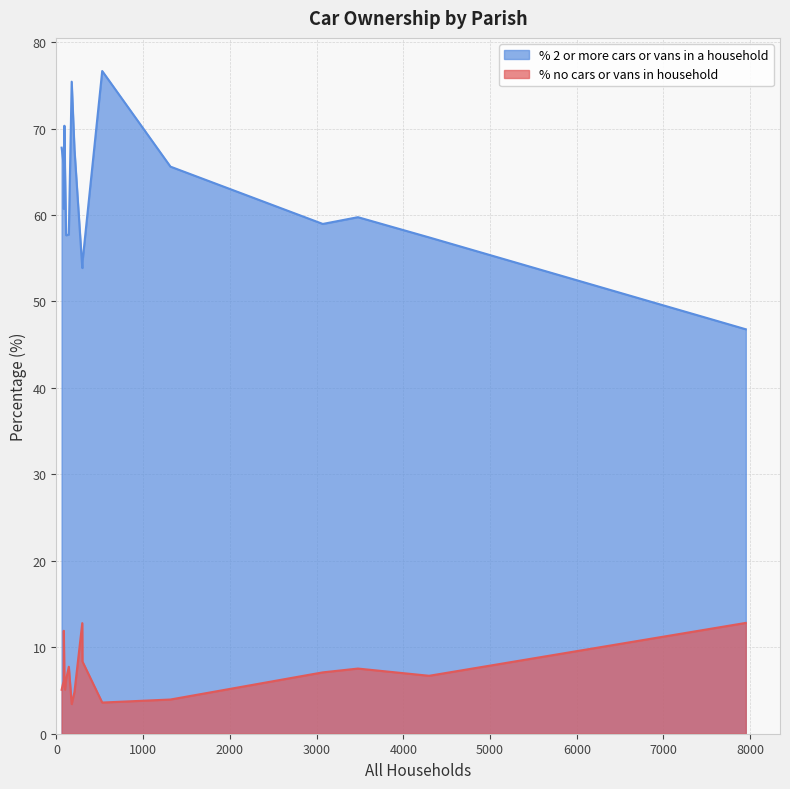

How many lines are shown in the chart?

2